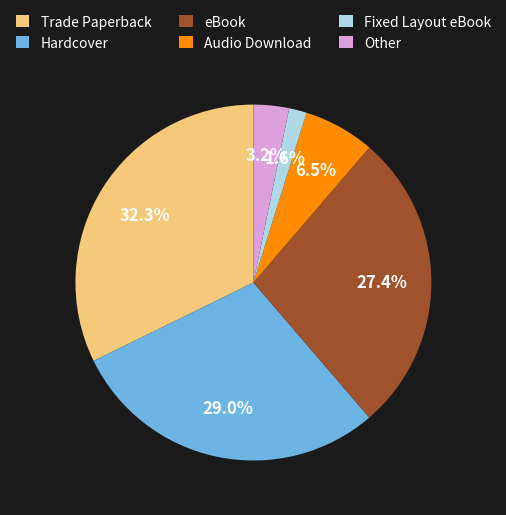

How many segments does this pie chart have?

6